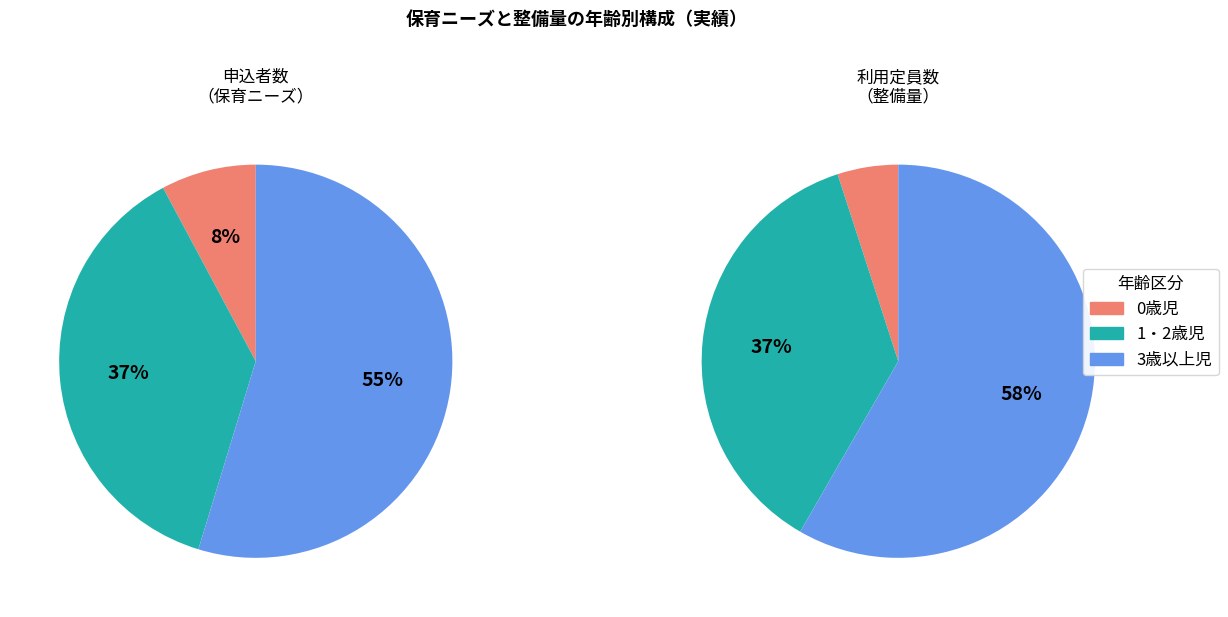

To the nearest percent, what percentage of the pie is 1・2歳児?

37%